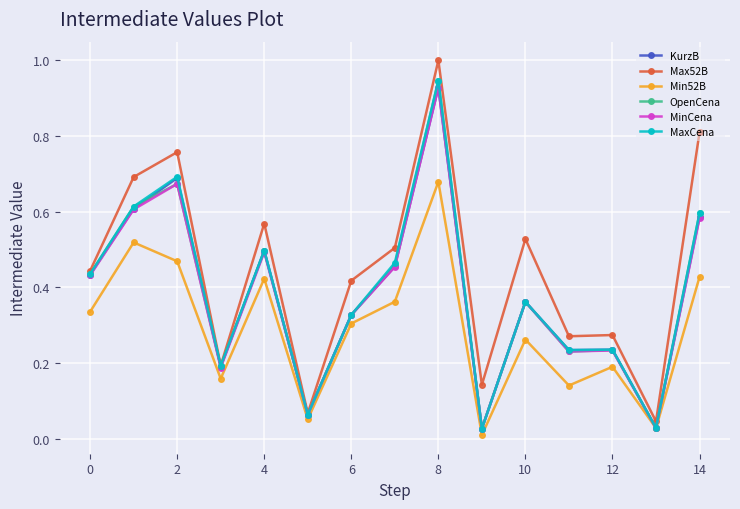

Which series has the largest total across all categories?

Max52B